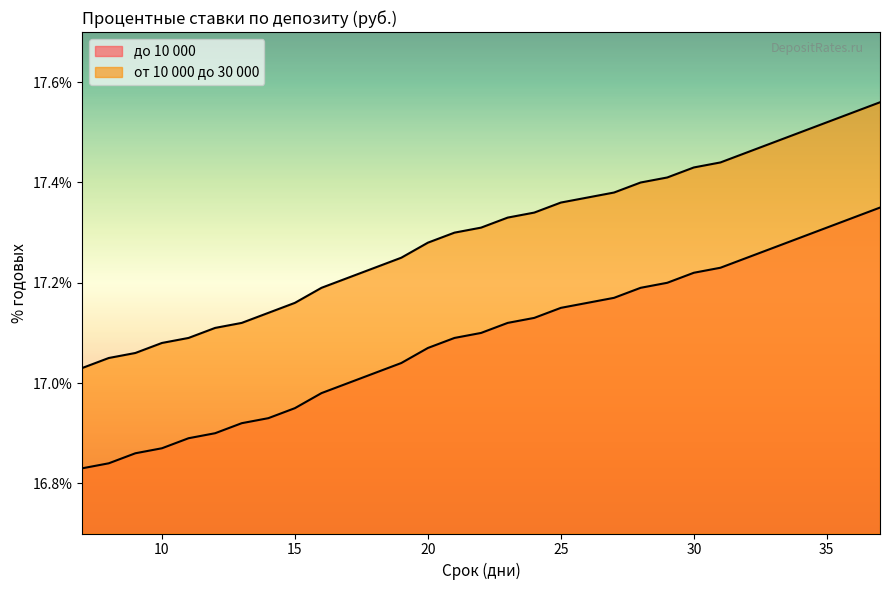

True or false: от 10 000 до 30 000 and до 10 000 intersect in this chart.

False